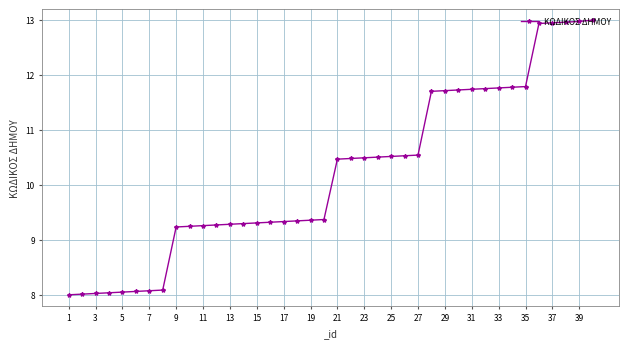

What is the greatest value displayed?

13.0